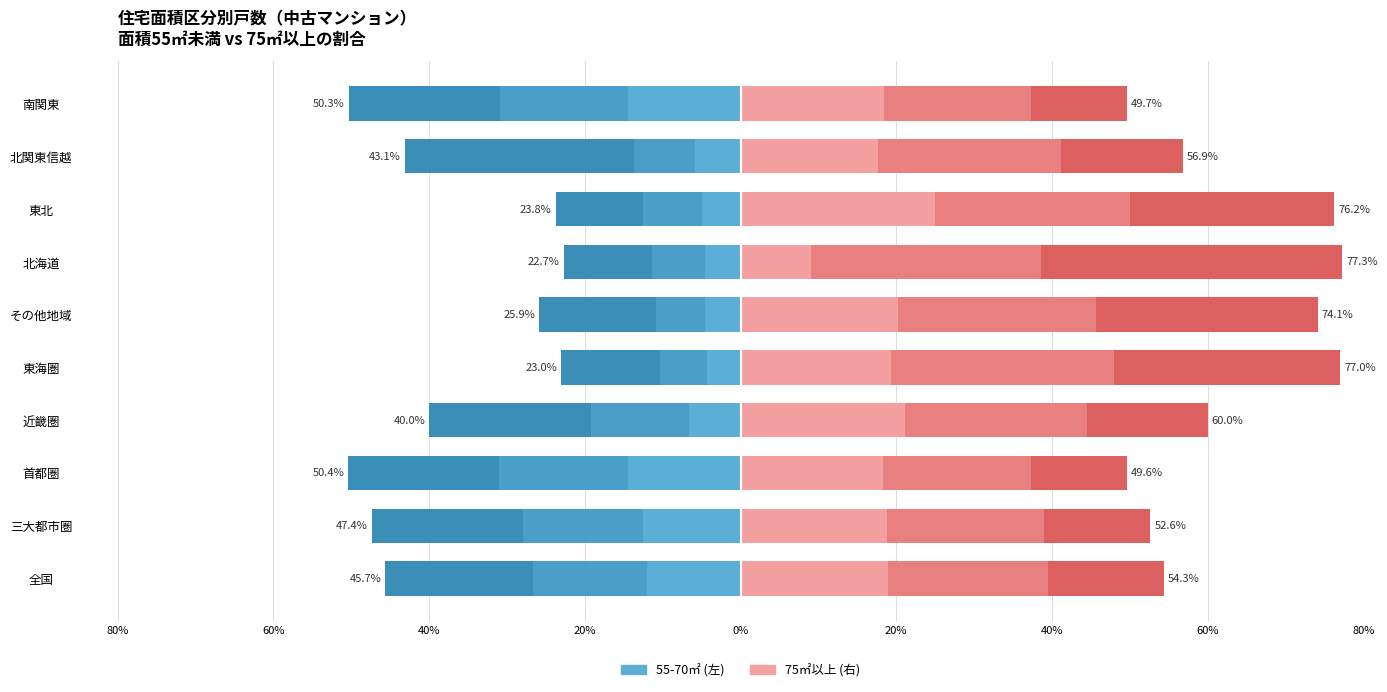

How many distinct data groups are displayed?

6